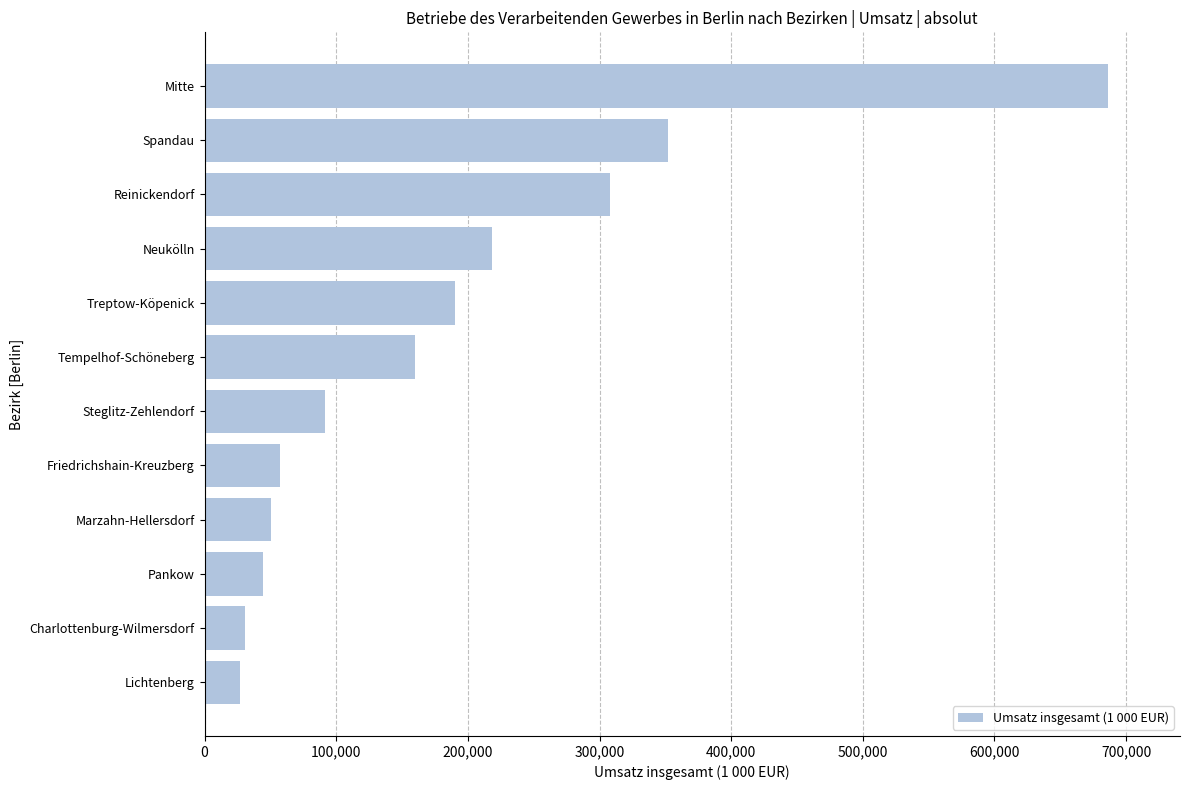

What is the smallest value displayed?

27018